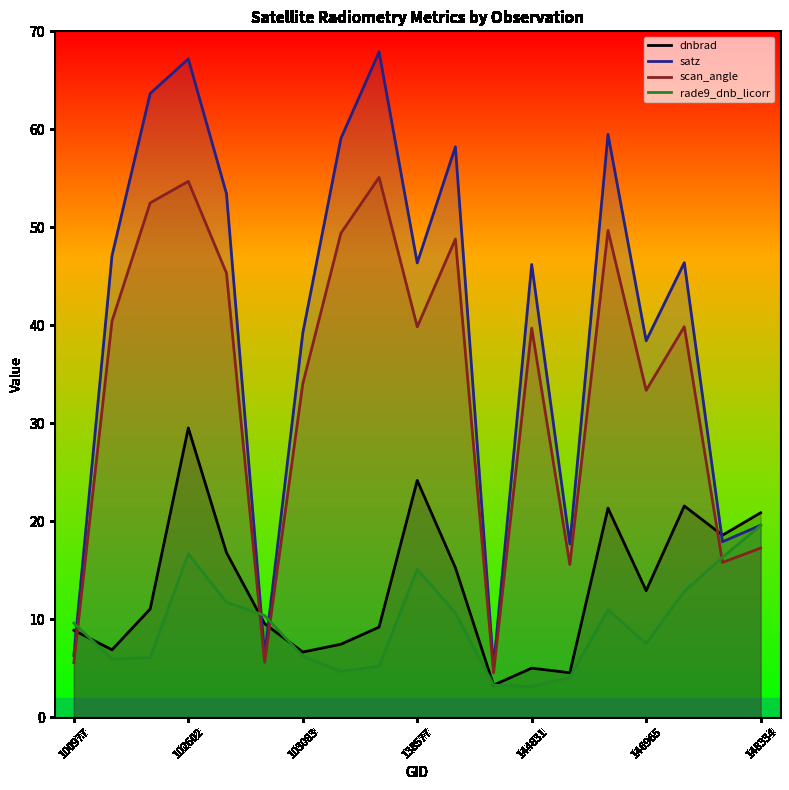

Which series has the largest total across all categories?

satz